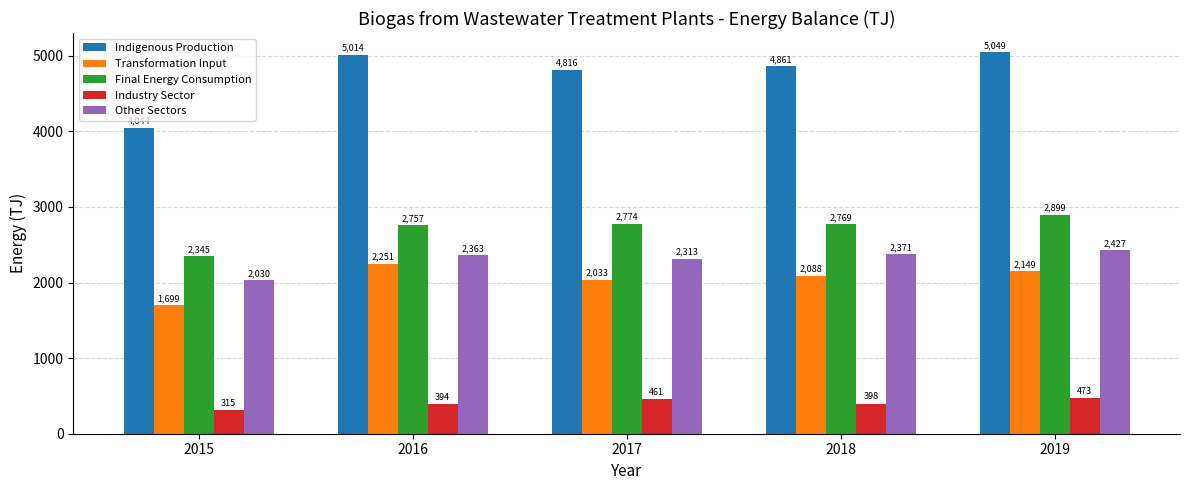

What is the value of the Other Sectors bar at the 2nd from the left?

2363.0